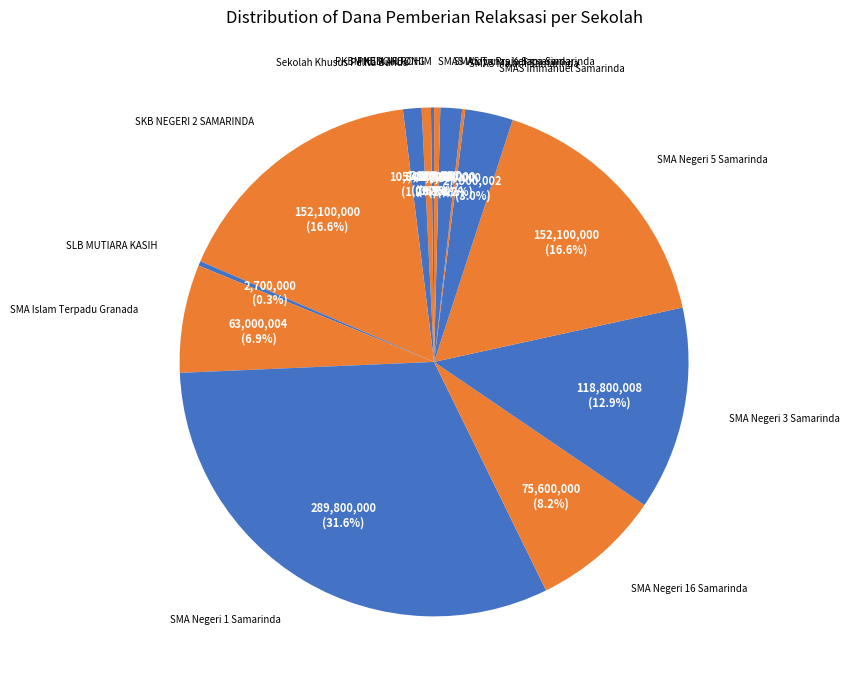

Count the number of slices in the pie.

14